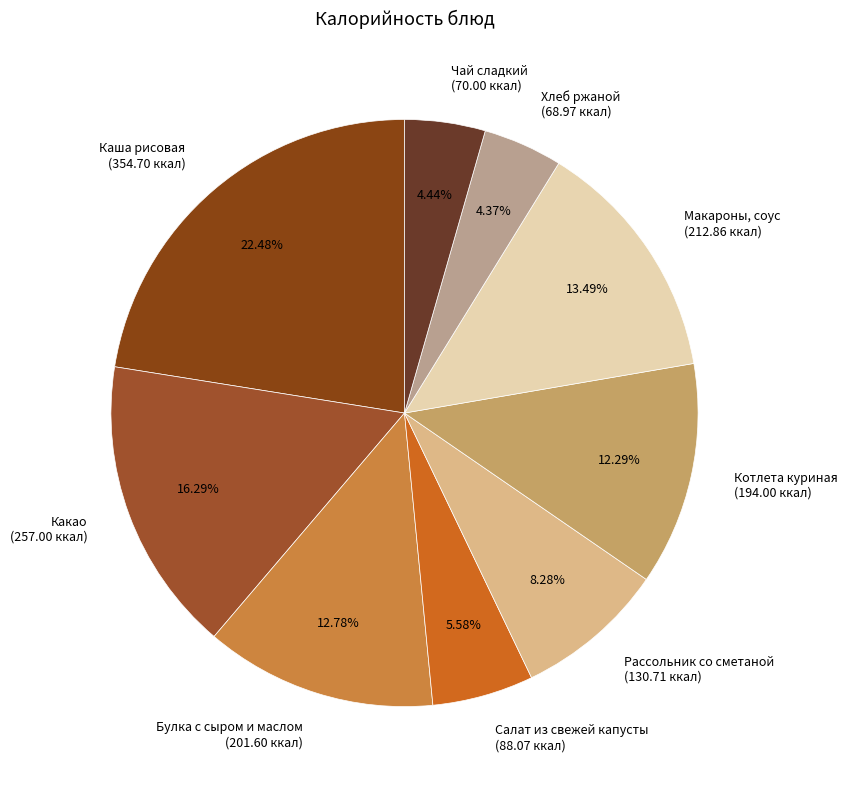

Is Макароны, соус the majority of the pie?

No